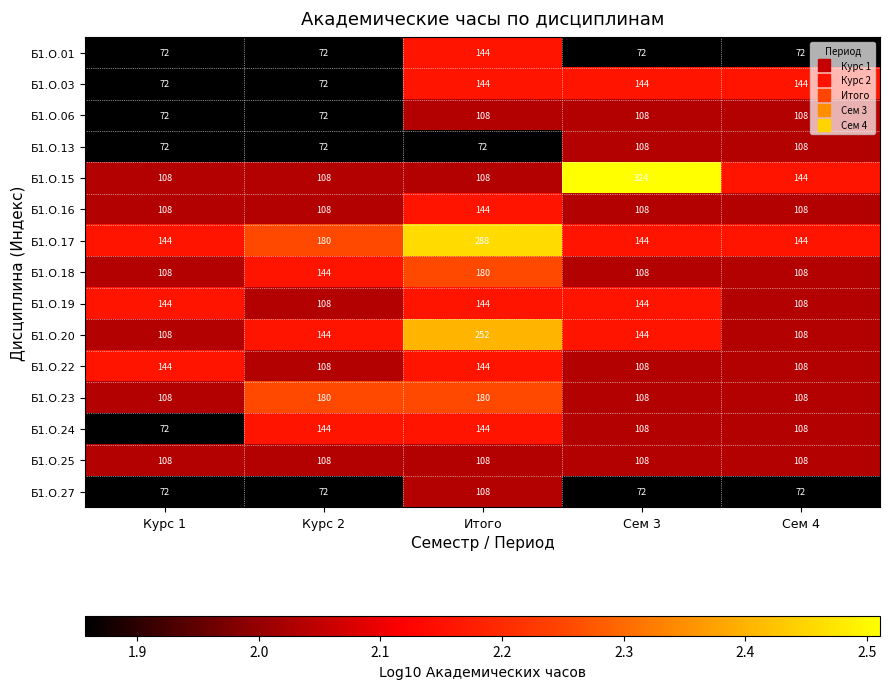

What value does the Б1.О.18 series have at Сем 4, to the nearest 5?

110